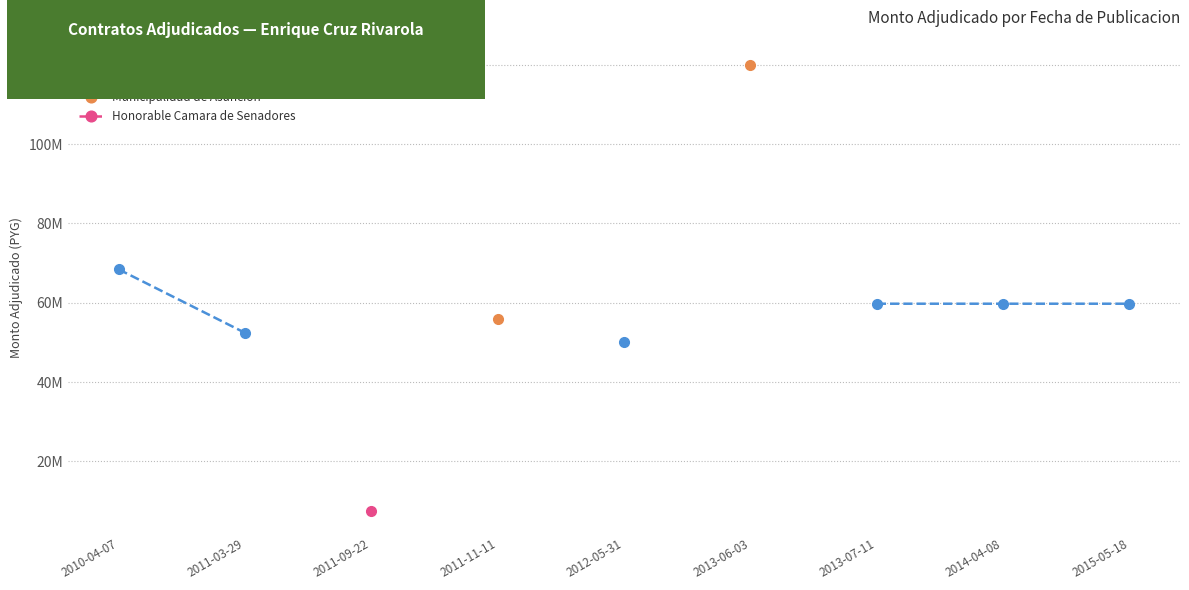

What is the label of the 5th point from the left?

2012-05-31